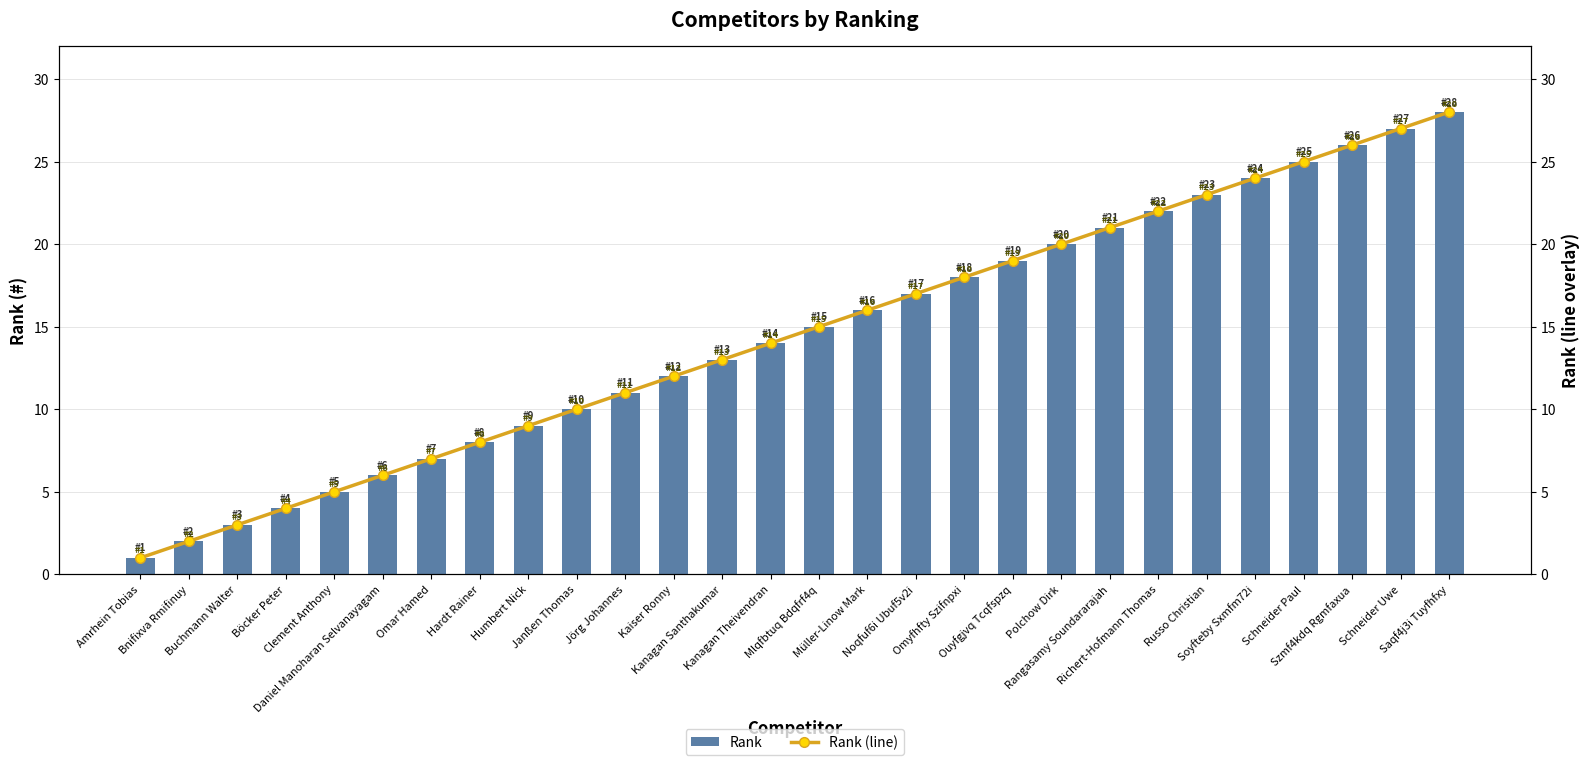

Which has a higher value, Rangasamy Soundararajah or Buchmann Walter?

Rangasamy Soundararajah